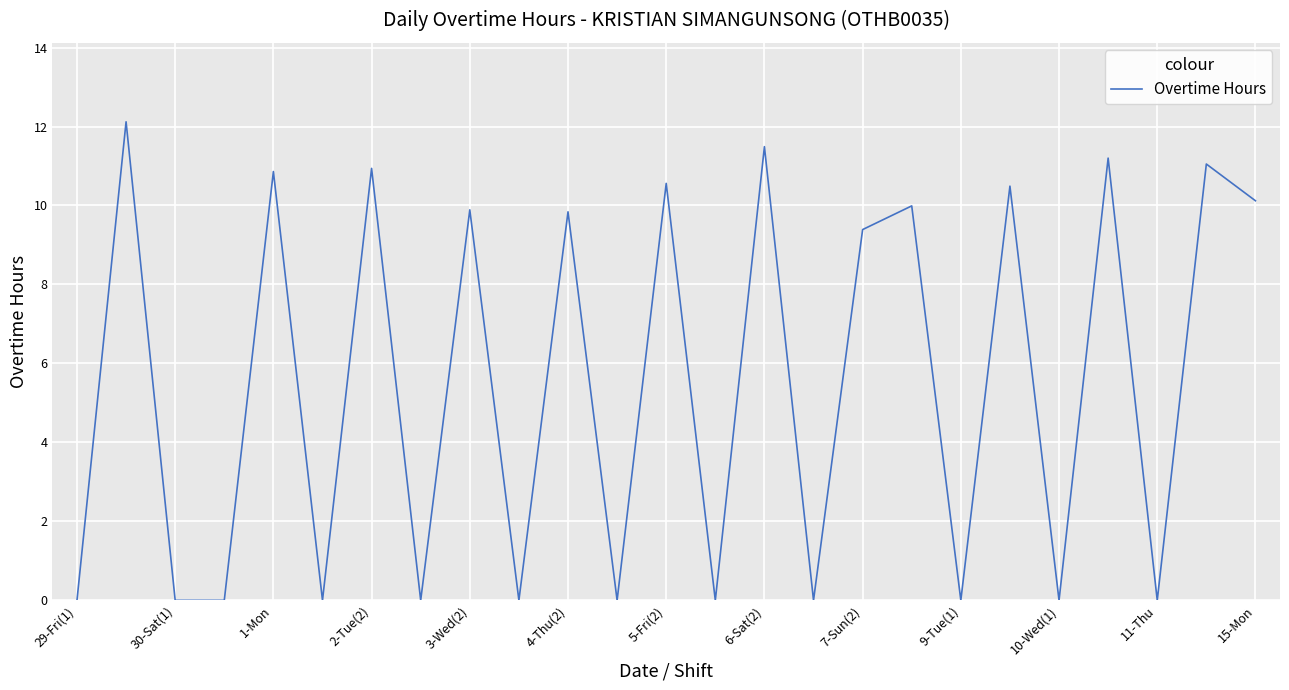

What is the maximum value shown in the chart?

12.1